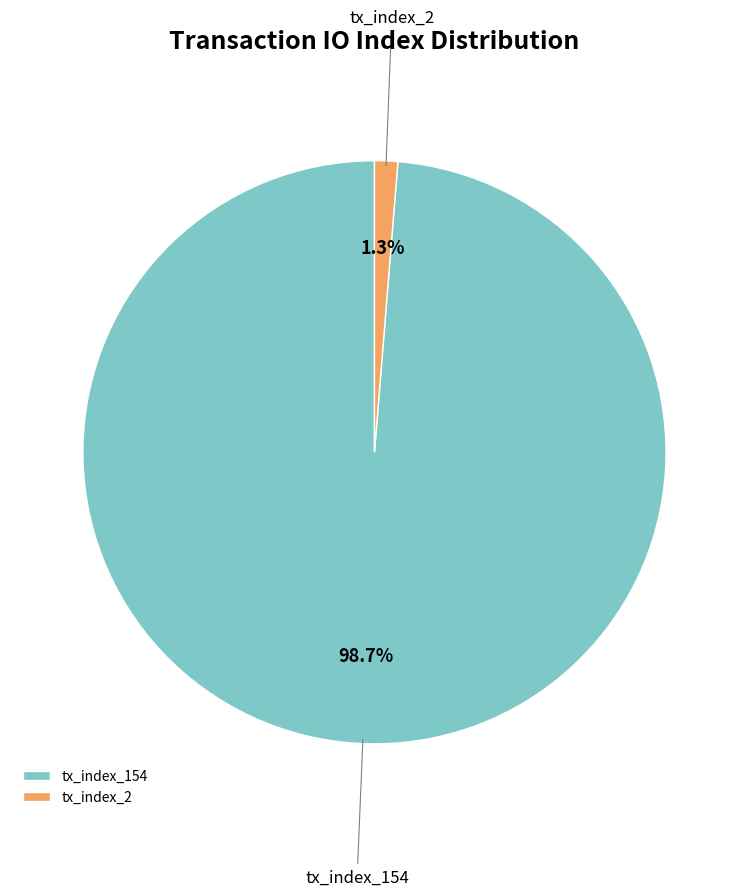

What percentage is the tx_index_154 slice, to the nearest percent?

99%